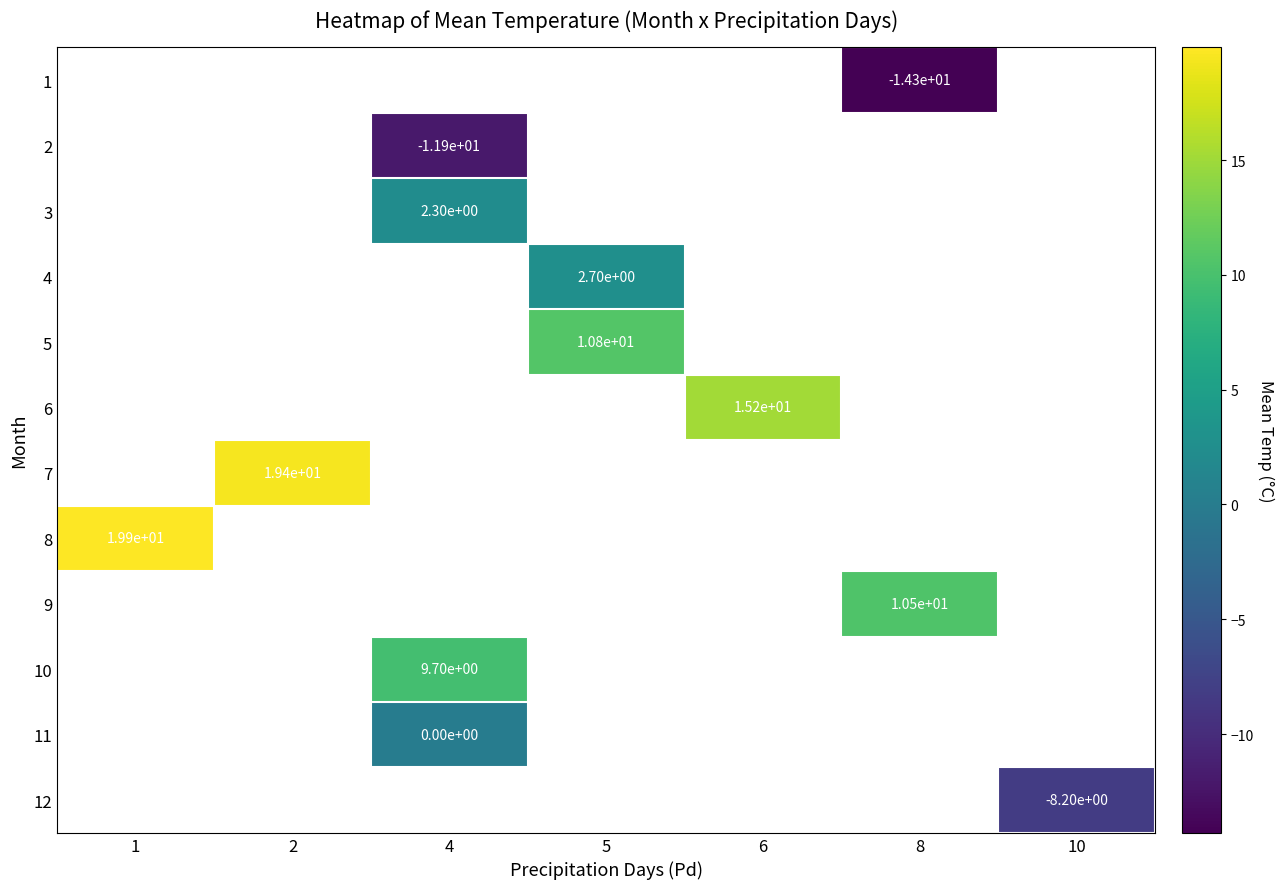

Which series has the largest range (max minus min)?

8